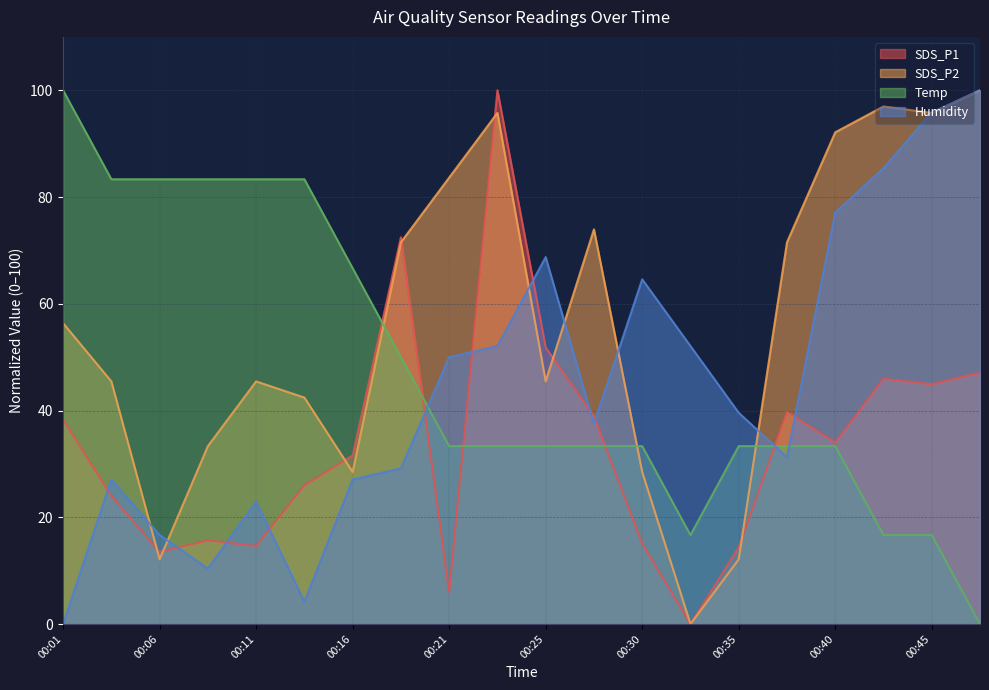

Where is SDS_P1 nearest to the value 50?

00:25